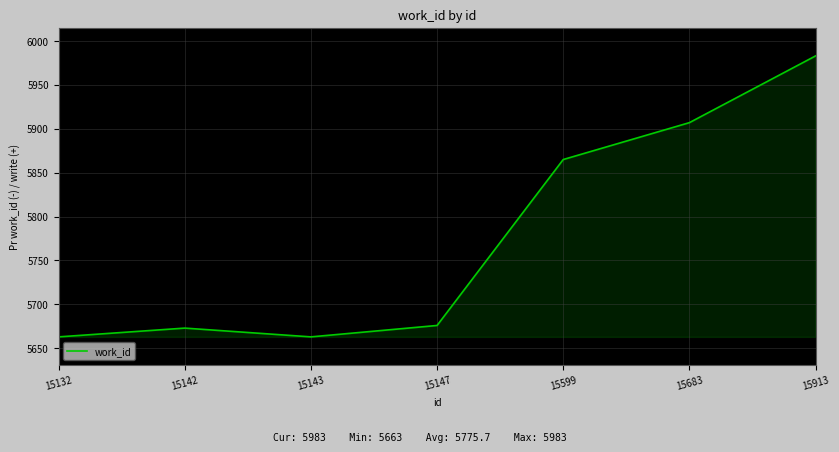

At which label is the value closest to 5823?

15599